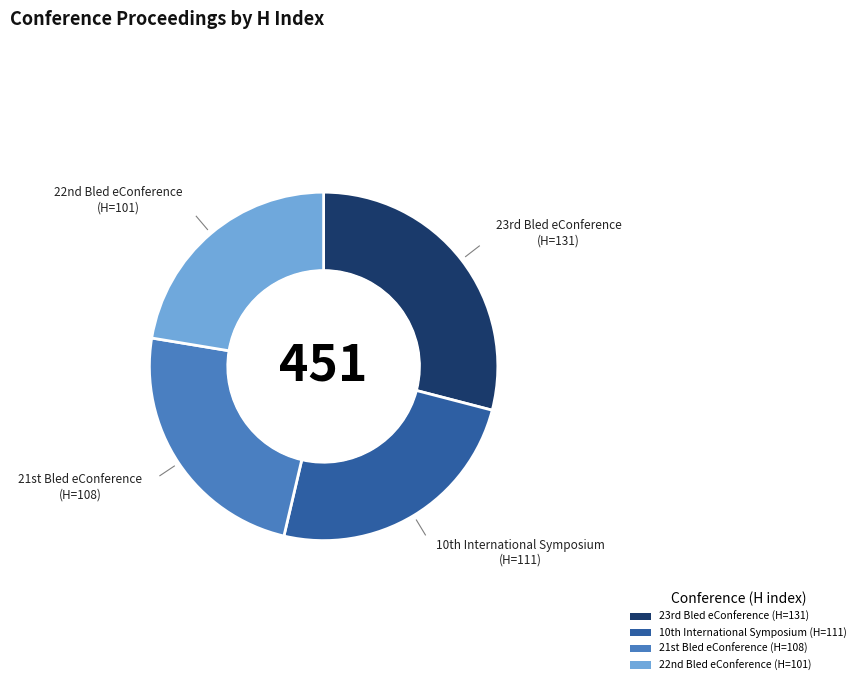

What is the smallest slice in the pie chart?

22nd Bled eConference